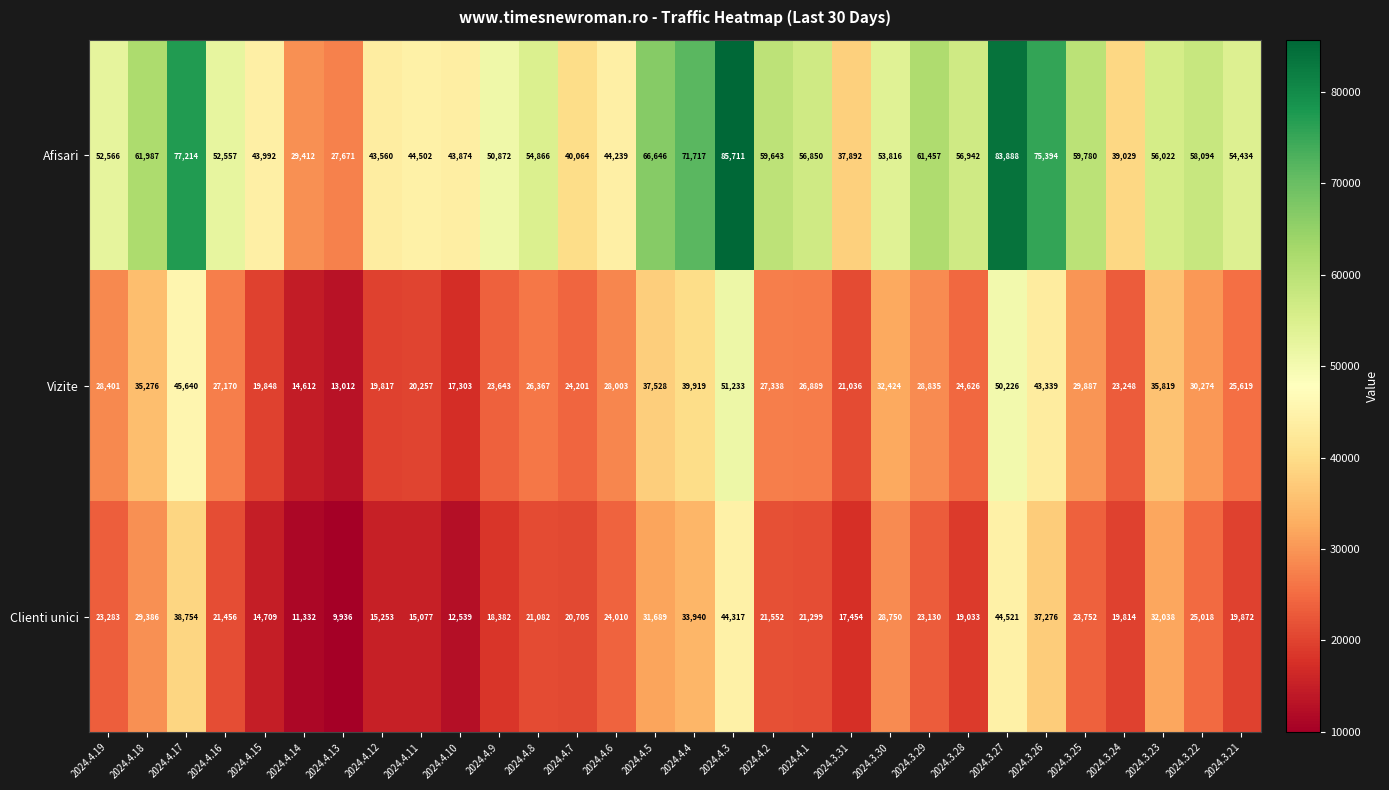

Where is Afisari nearest to the value 56691?

2024.4.1